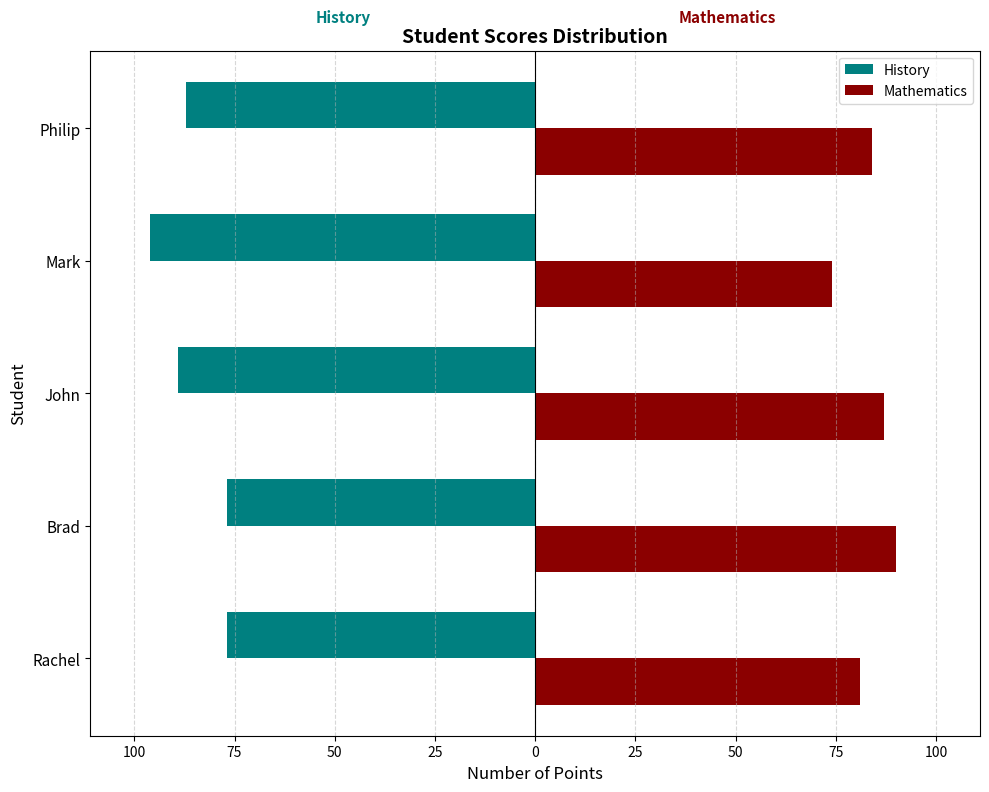

What are all the series names shown in the legend?

History, Mathematics